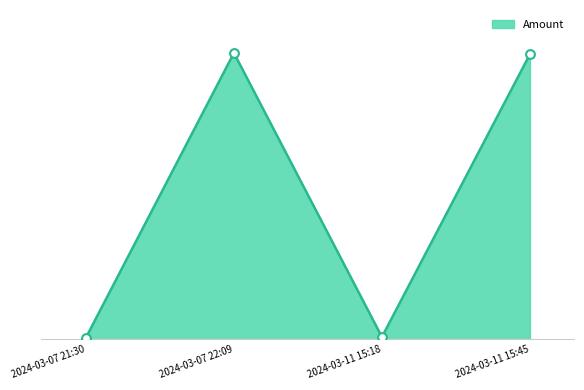

Which has a higher value, 2024-03-07 21:30 or 2024-03-11 15:18?

2024-03-11 15:18